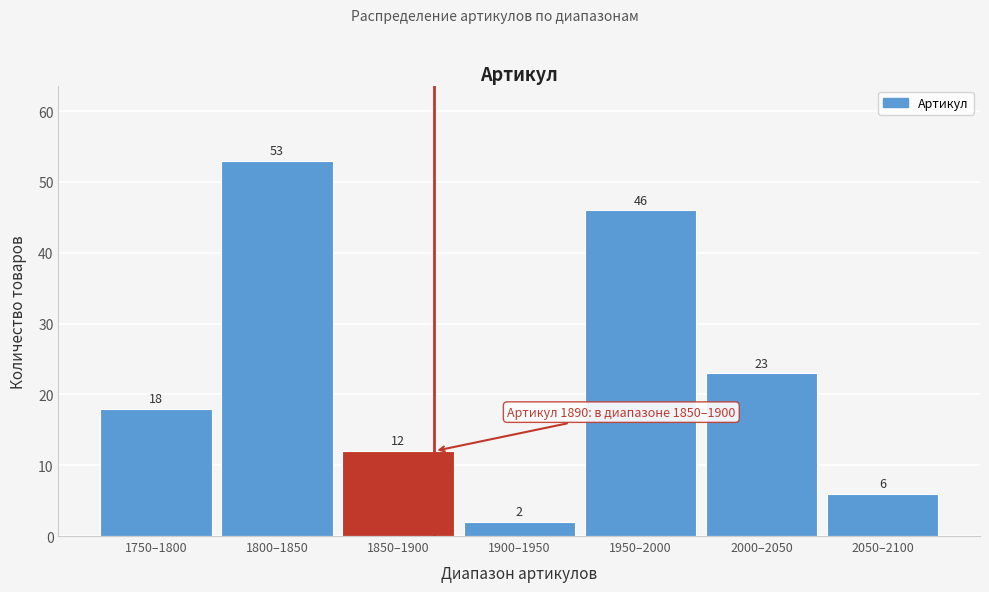

Reading right to left, extract all data points from this chart.

6	23	46	2	12	53	18